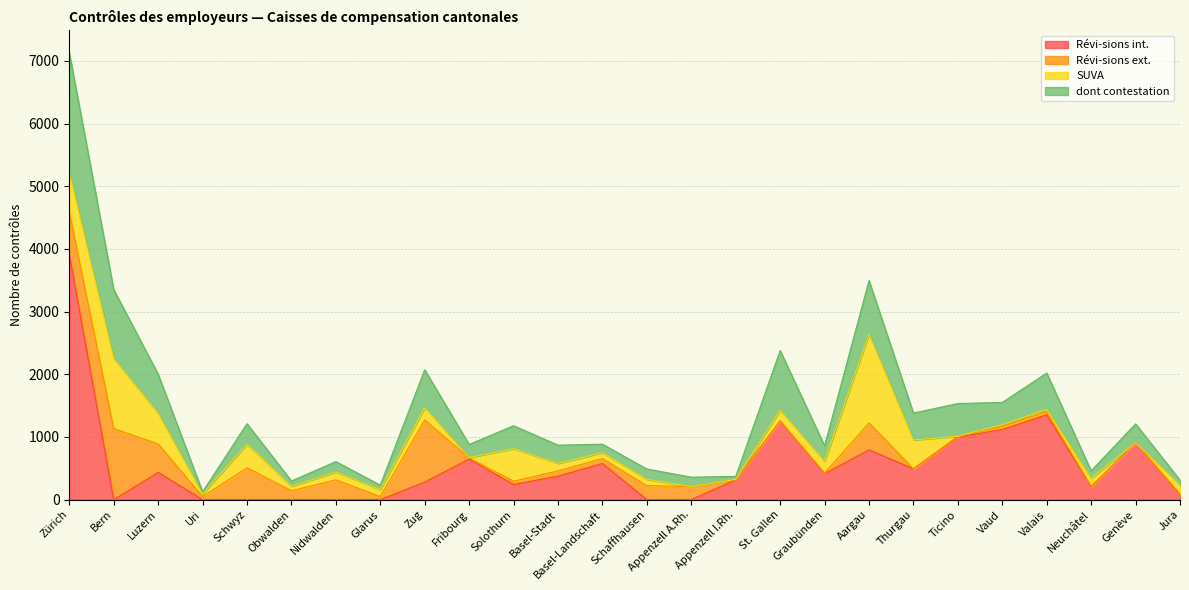

Which has a higher value, Appenzell A.Rh. or Glarus?

Appenzell A.Rh.